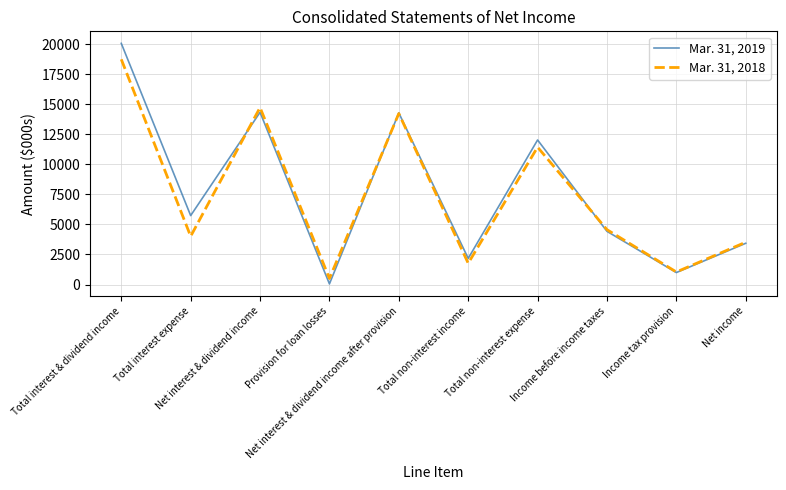

True or false: Mar. 31, 2019 has a value of 5734 at Total interest expense.

True